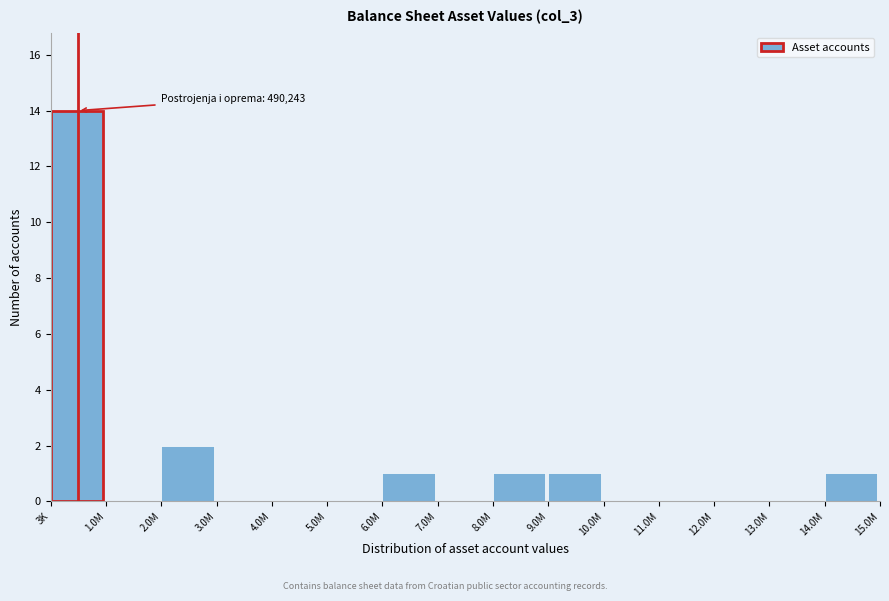

Reading right to left, extract all data points from this chart.

14.0M=1	13.0M=0	12.0M=0	11.0M=0	10.0M=0	9.0M=1	8.0M=1	7.0M=0	6.0M=1	5.0M=0	4.0M=0	3.0M=0	2.0M=2	1.0M=0	3K=14